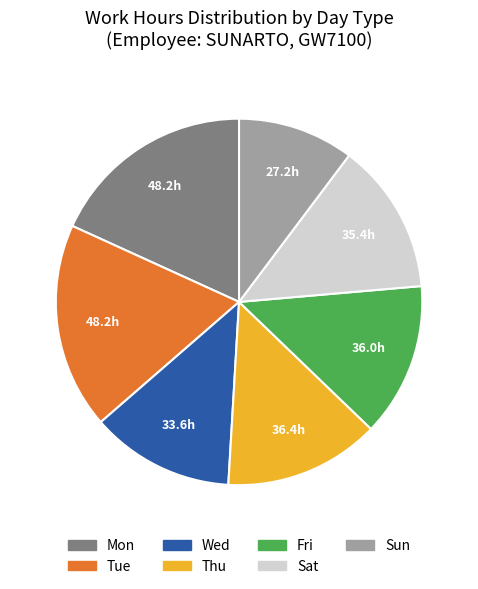

Is there a majority slice in this chart?

No